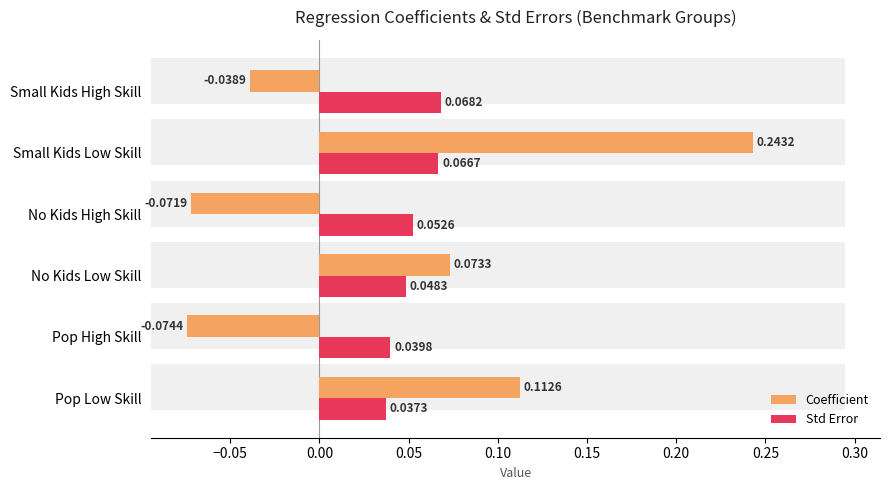

At Pop Low Skill, list the series in order from largest to smallest.

Coefficient, Std Error